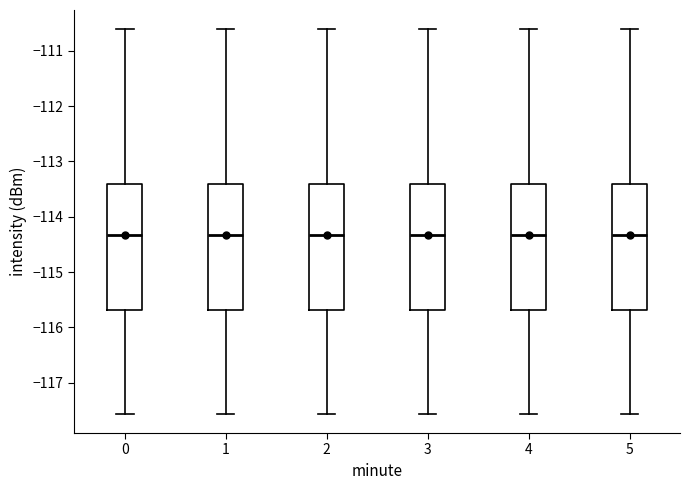

Reading left to right, read every box against the y-axis: the position of its median line, the range the box covers, and the ends of its whiskers. The values are not printed on the chart, so give them approximately, as read against the axis.

0: median -114.3, box -115.7 to -113.4, whiskers -117.6 to -110.6
1: median -114.3, box -115.7 to -113.4, whiskers -117.6 to -110.6
2: median -114.3, box -115.7 to -113.4, whiskers -117.6 to -110.6
3: median -114.3, box -115.7 to -113.4, whiskers -117.6 to -110.6
4: median -114.3, box -115.7 to -113.4, whiskers -117.6 to -110.6
5: median -114.3, box -115.7 to -113.4, whiskers -117.6 to -110.6